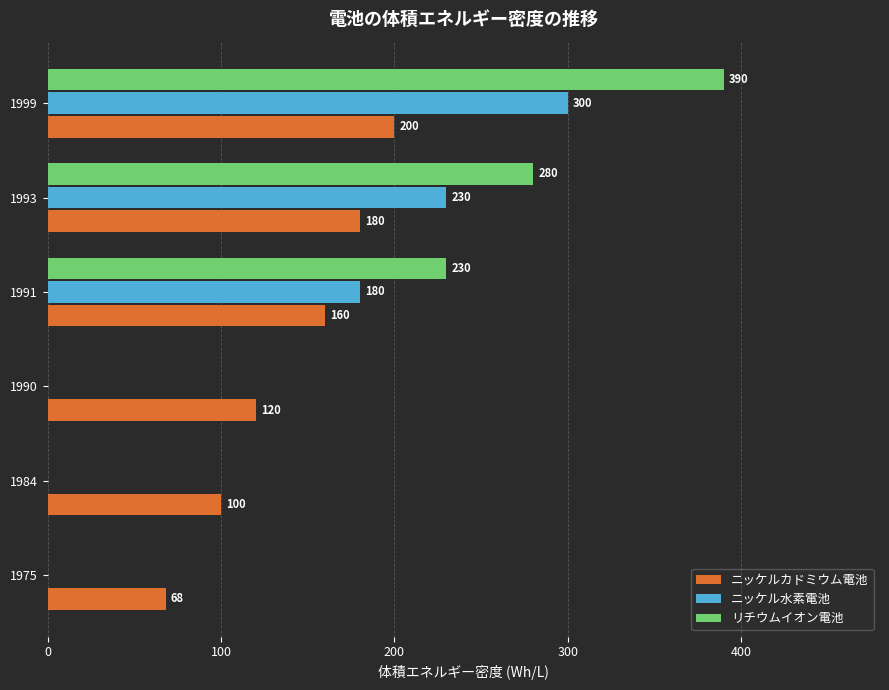

At which category does the chart reach its peak across all series?

1999